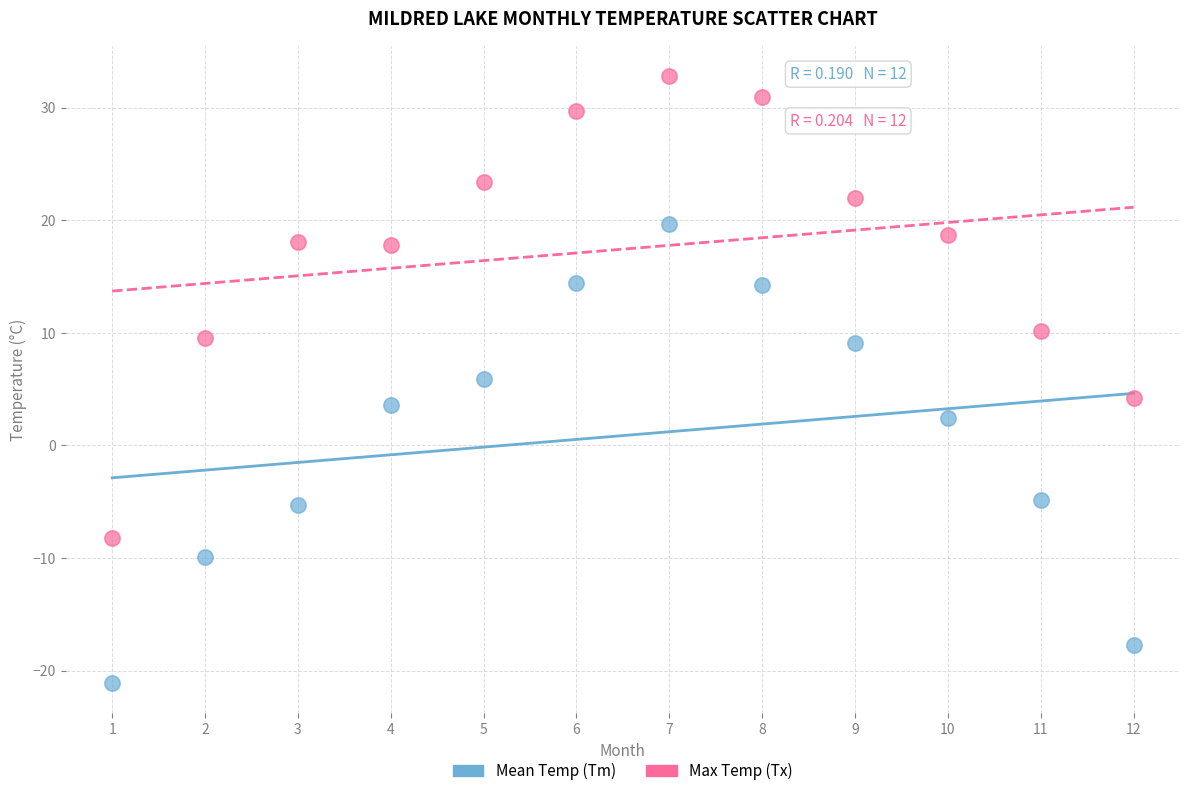

Across all data points, what is the range of Y values (max minus min)?

53.9